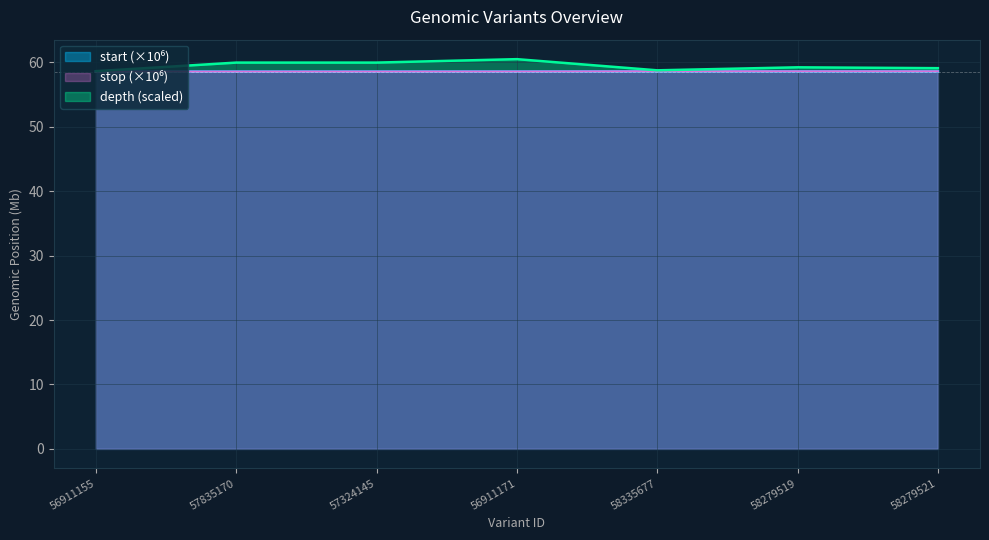

At how many categories does at least one series exceed 59?

5